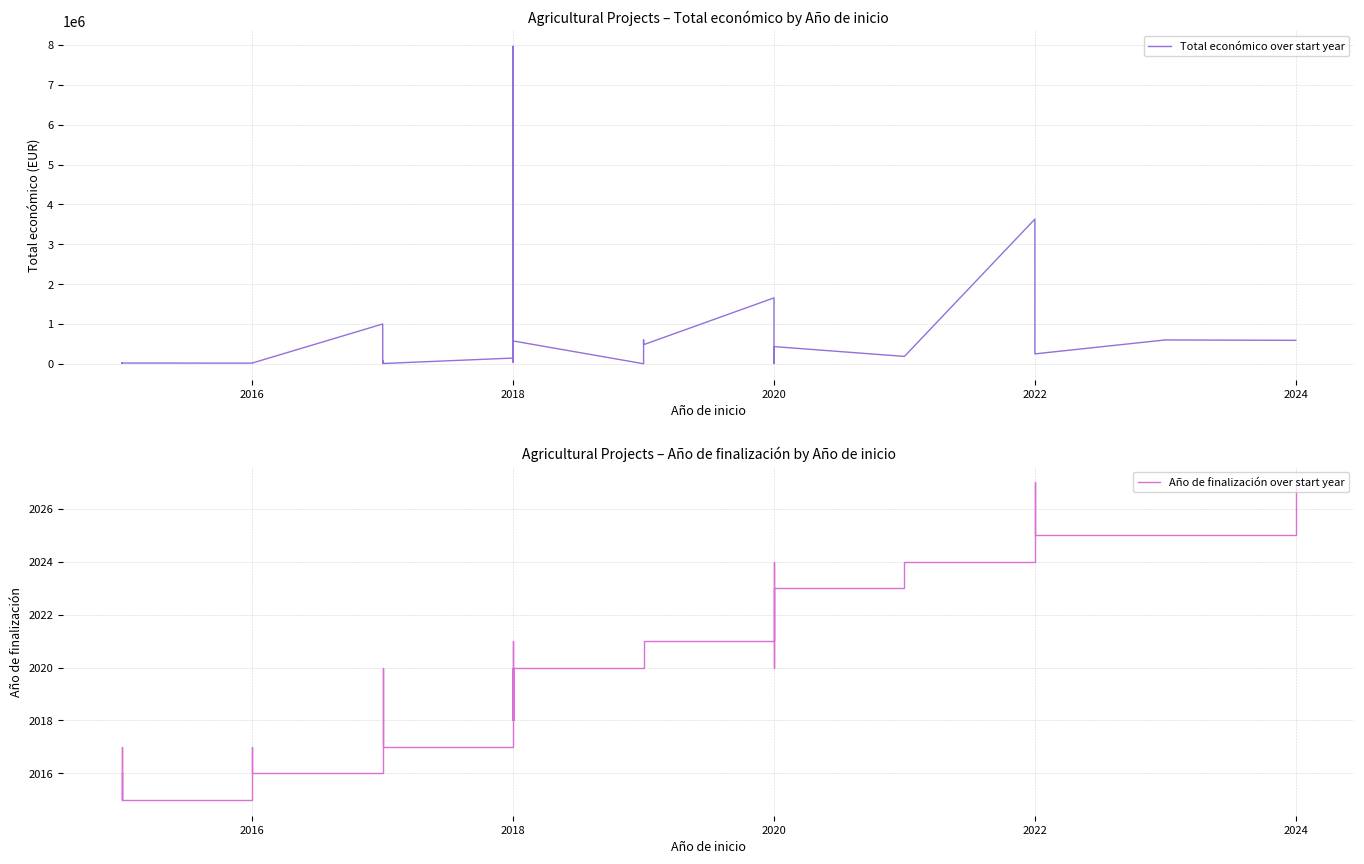

In Total económico over start year, how many points are lower than both neighbors (excluding endpoints)?

12